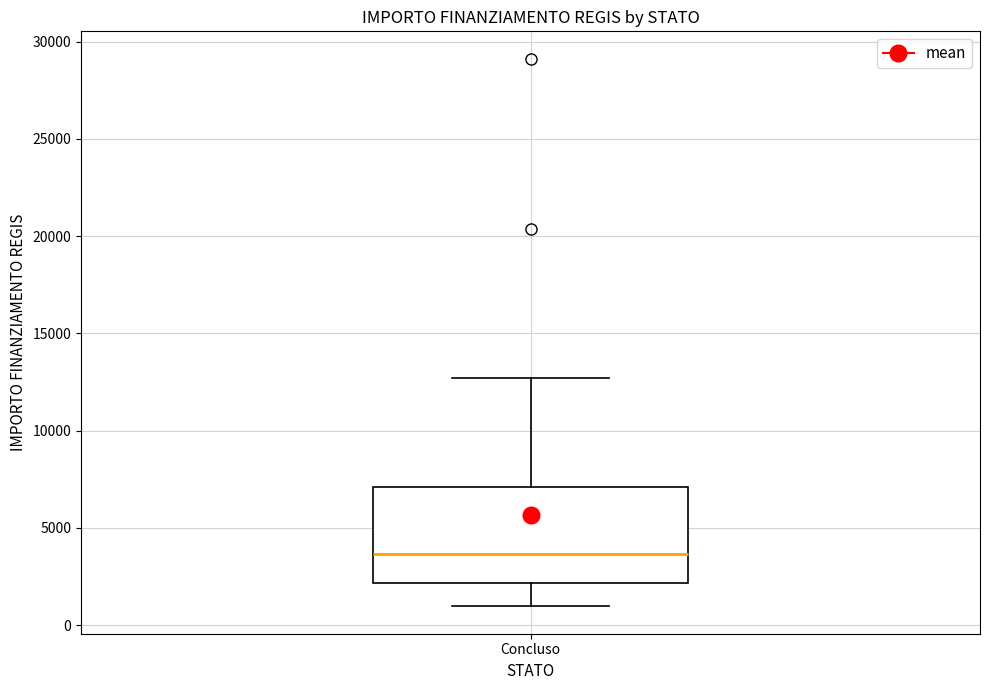

Transcribe this box plot: give where the median line is, the range the box spans, and where the two whiskers end, as read against the y-axis. The values are not printed on the chart, so give them approximately, as read against the axis.

median 3500, box 2000 to 7000, whiskers 1000 to 12500